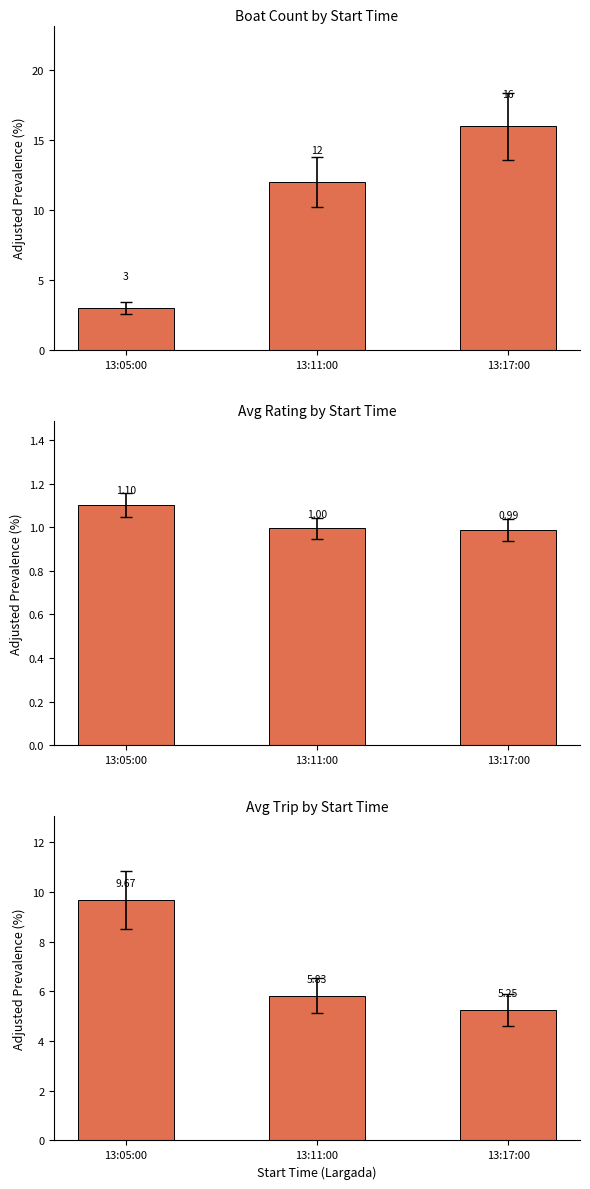

Is the value of Count at 13:05:00 greater than the value of Avg Rating at 13:05:00?

Yes